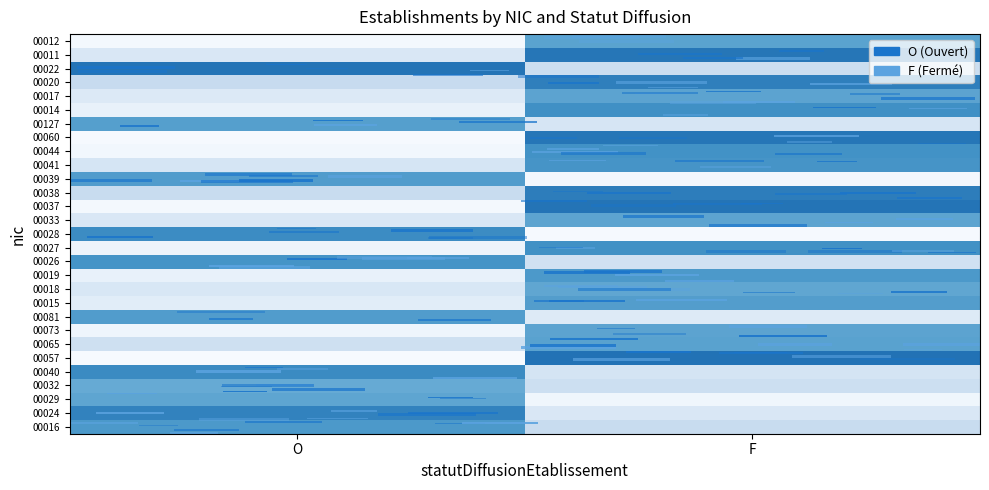

At which category does the chart reach its minimum across all series?

O